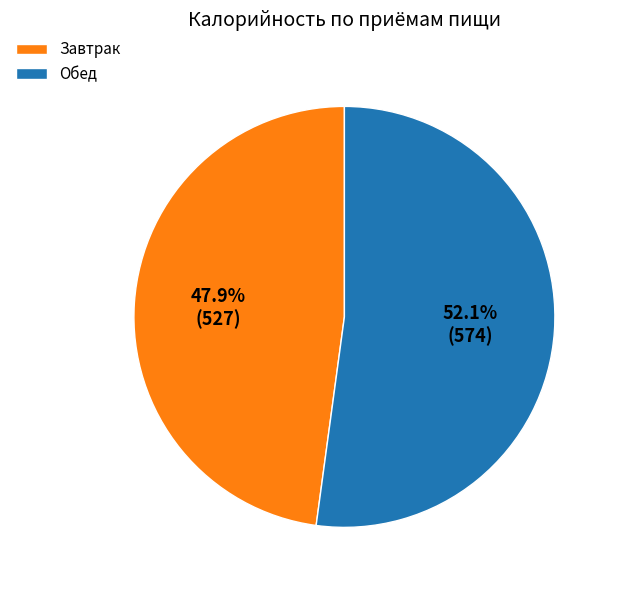

What is the total percentage of Обед and Завтрак?

100.0%